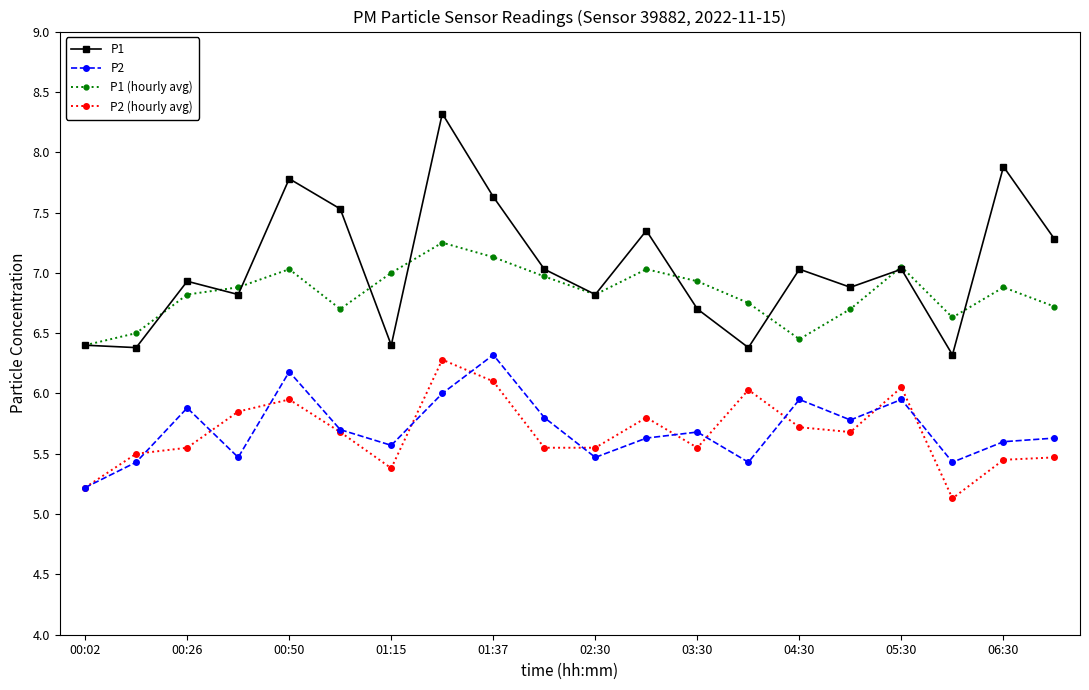

How many lines are shown in the chart?

4